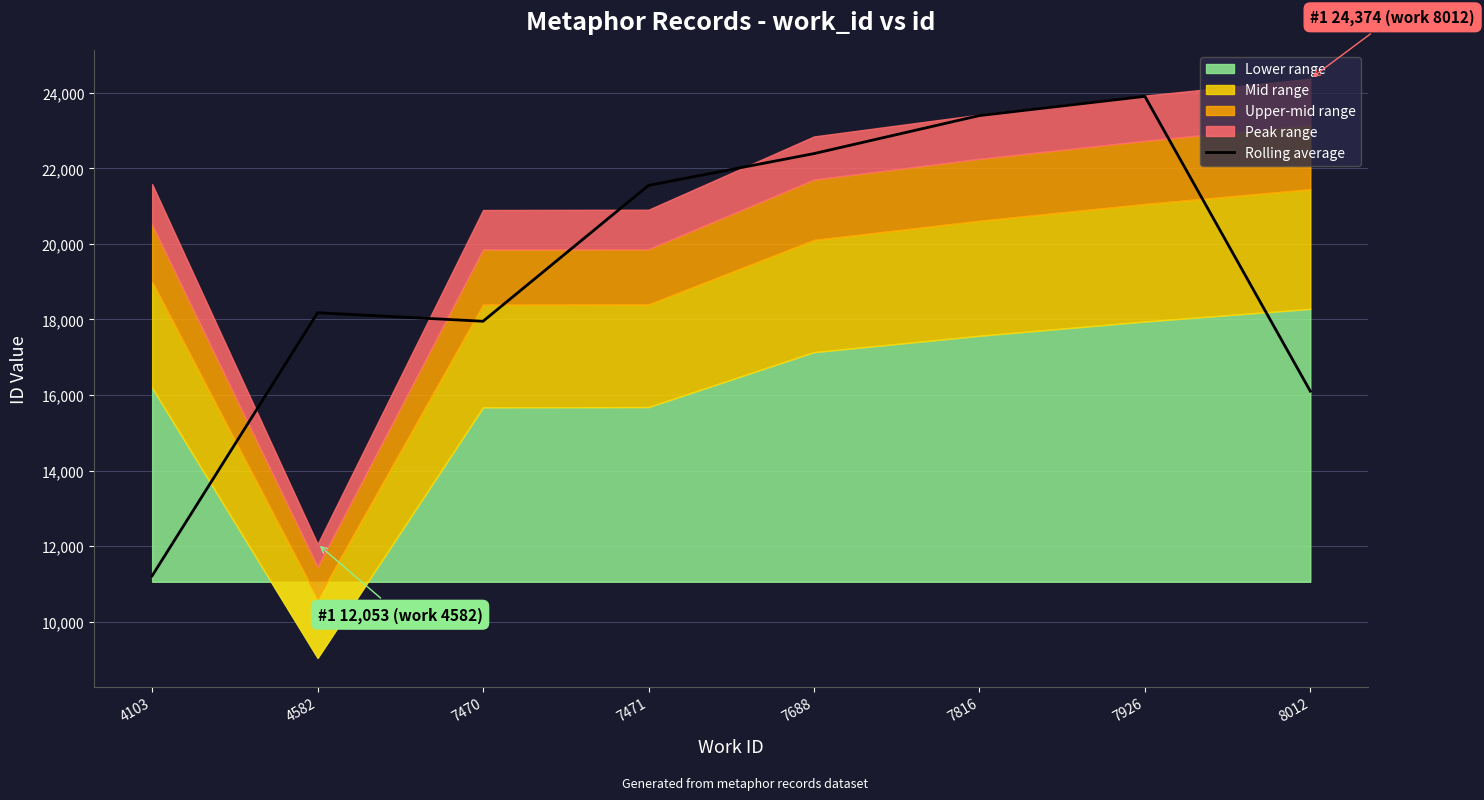

What is the difference between the values at 7688 and 4582?

4214.3